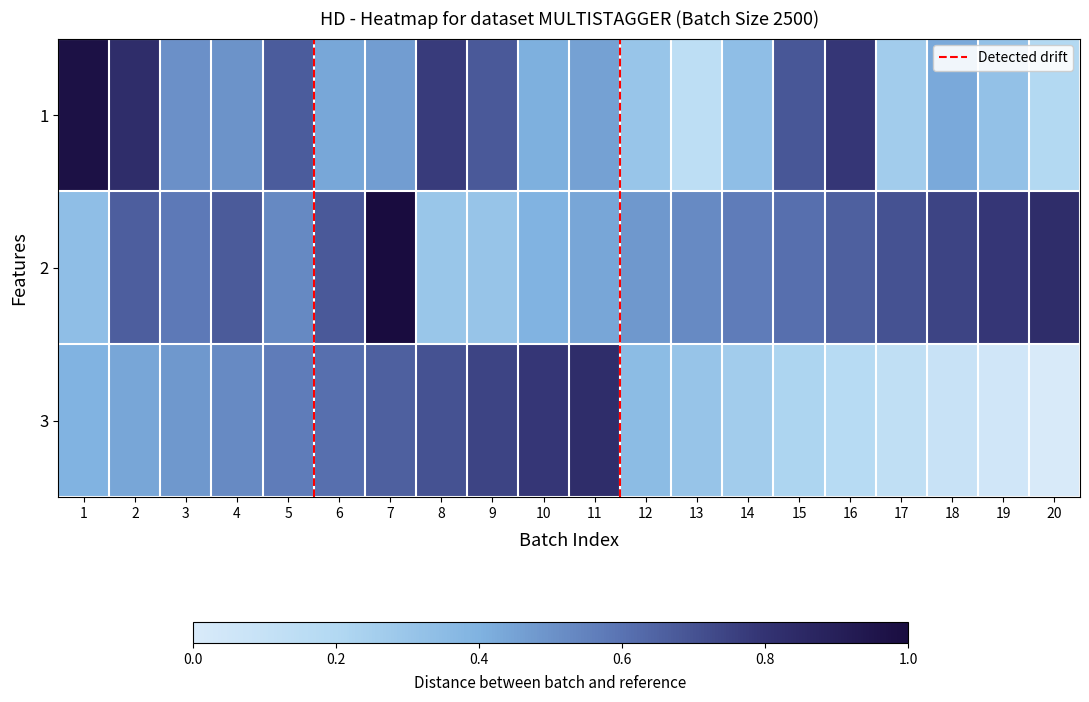

Reading left to right, extract all data points from this chart.

1: 1=1.0	2=0.8	3=0.5	4=0.5	5=0.7	6=0.4	7=0.5	8=0.8	9=0.7	10=0.4	11=0.5	12=0.3	13=0.1	14=0.3	15=0.7	16=0.8	17=0.3	18=0.4	19=0.3	20=0.2
2: 1=0.3	2=0.7	3=0.6	4=0.7	5=0.5	6=0.7	7=1.0	8=0.3	9=0.3	10=0.4	11=0.4	12=0.5	13=0.5	14=0.6	15=0.6	16=0.7	17=0.7	18=0.7	19=0.8	20=0.8
3: 1=0.4	2=0.4	3=0.5	4=0.5	5=0.6	6=0.6	7=0.7	8=0.7	9=0.7	10=0.8	11=0.8	12=0.4	13=0.3	14=0.3	15=0.2	16=0.2	17=0.1	18=0.1	19=0.0	20=0.0